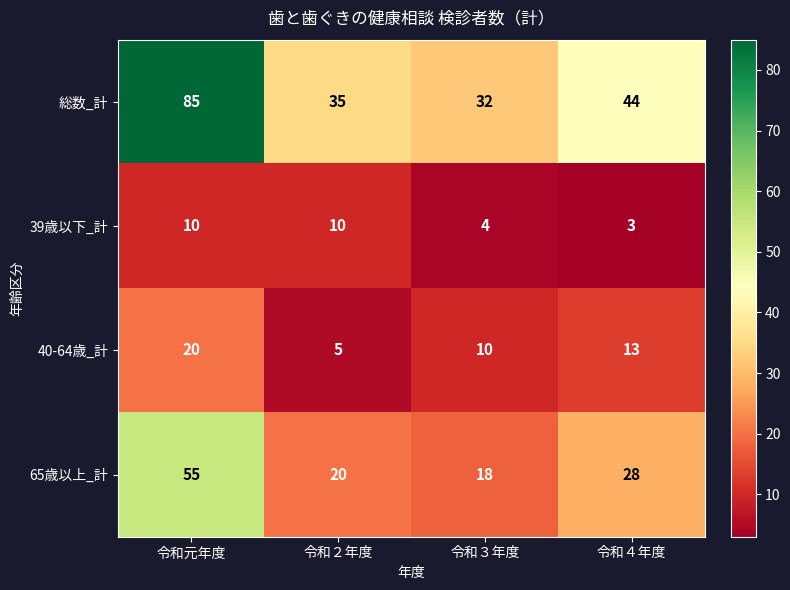

At which category does the chart reach its minimum across all series?

令和４年度